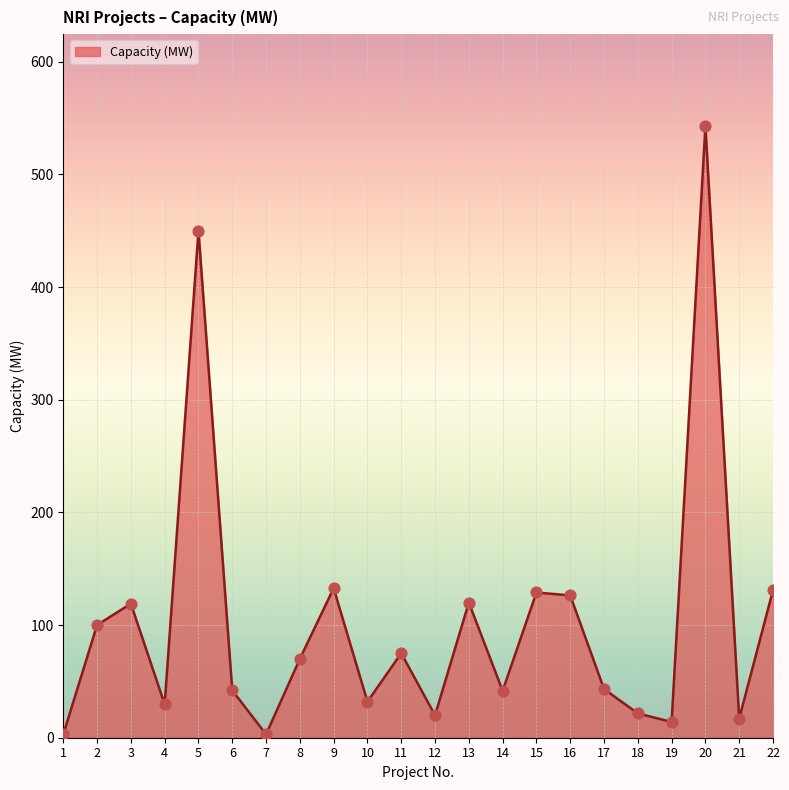

Approximately how many times larger is the value at 9 compared to 5?

0.3